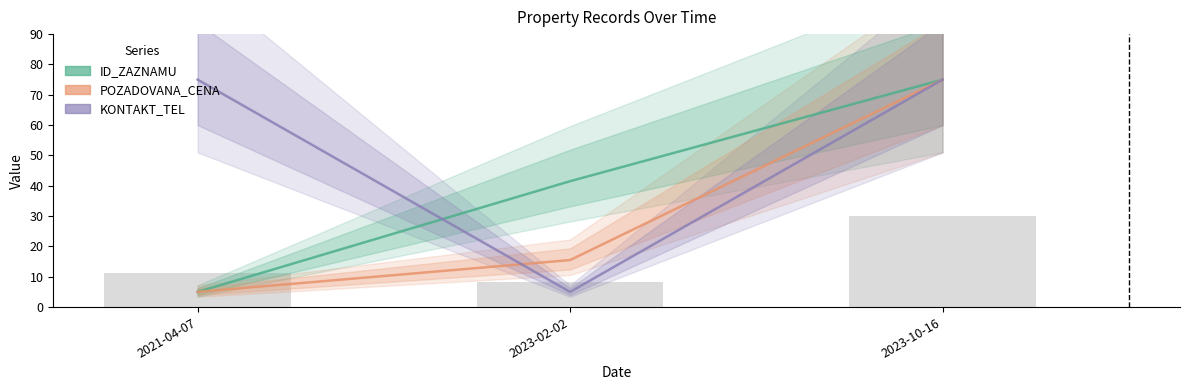

Reading right to left, list all the values displayed in this chart.

ID_ZAZNAMU: 75.0	41.5	5.0
POZADOVANA_CENA: 75.0	15.5	5.0
KONTAKT_TEL: 75.0	5.0	75.0